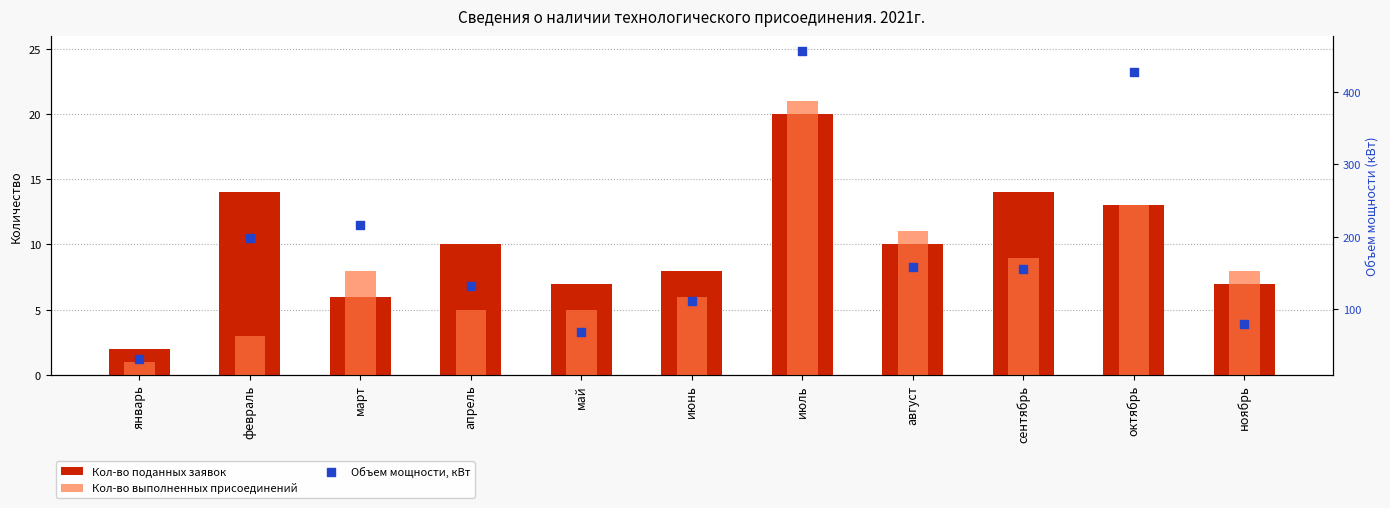

Which series has the widest spread of Y values?

Объем мощности, кВт